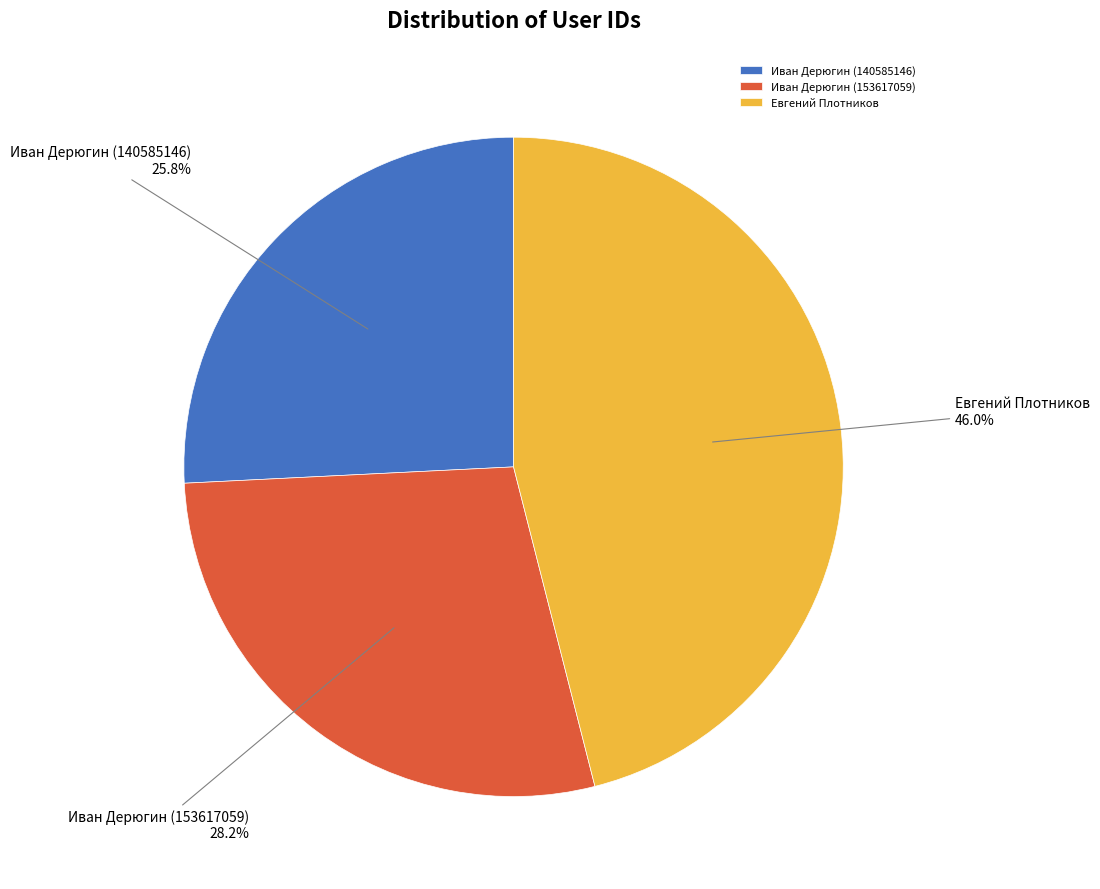

How much of the chart is everything except Иван Дерюгин (140585146)?

74.2%